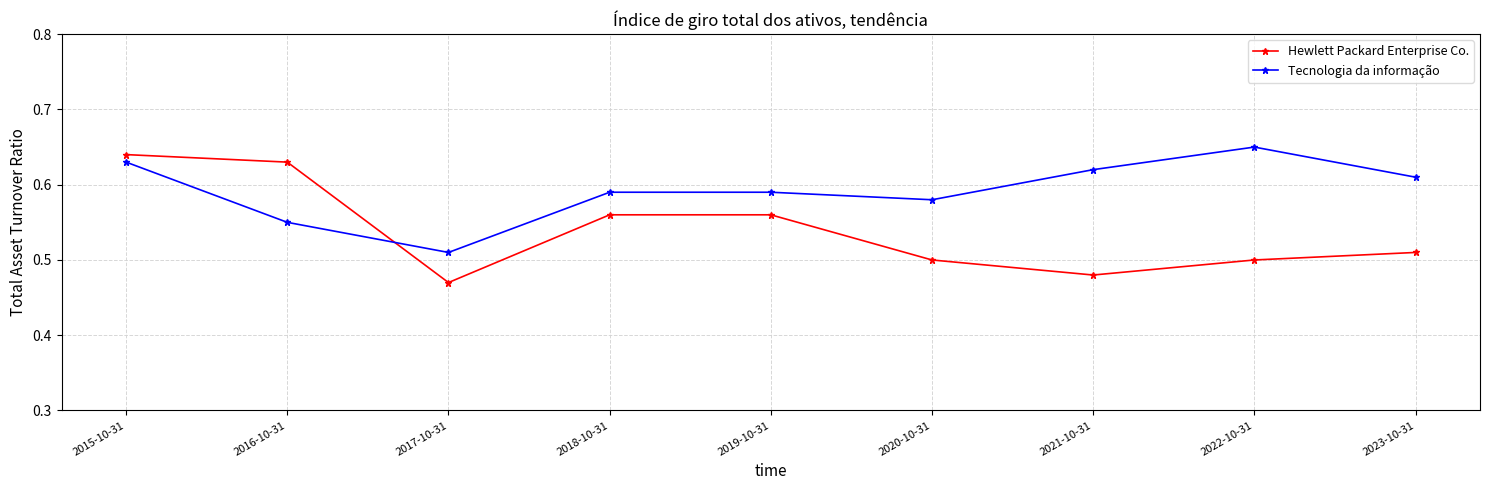

Rank the series by their average value, from lowest to highest.

Hewlett Packard Enterprise Co., Tecnologia da informação